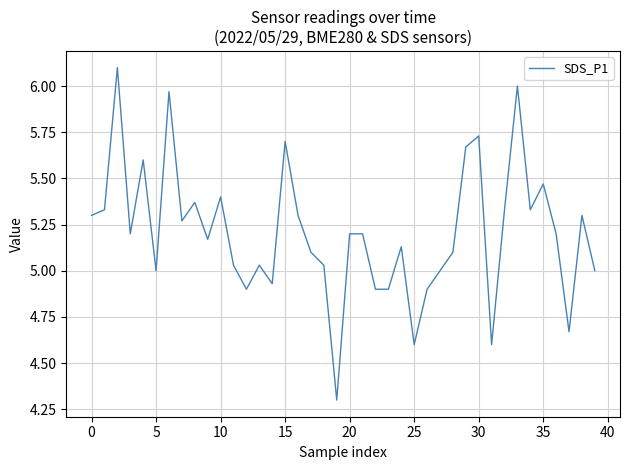

What is the difference between the maximum and minimum values?

1.8